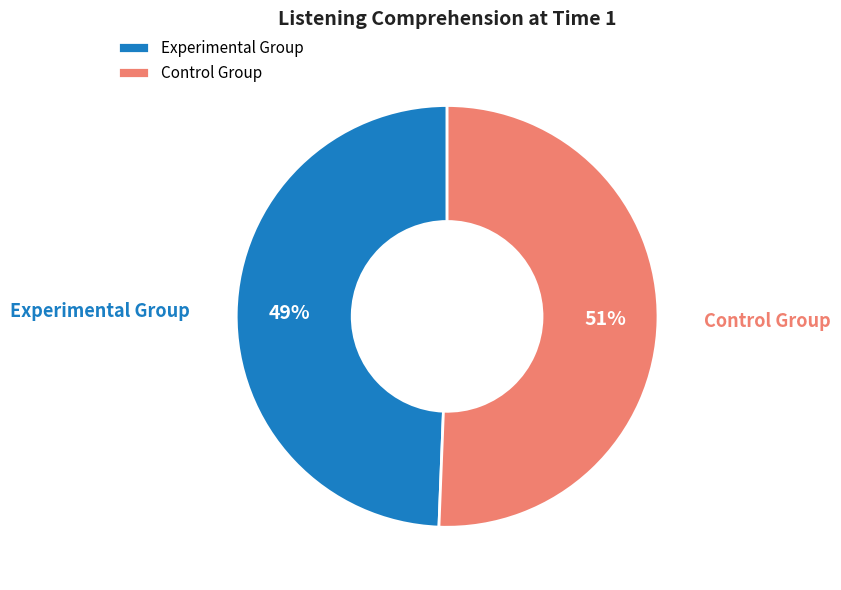

What is the smallest slice in the pie chart?

Experimental Group